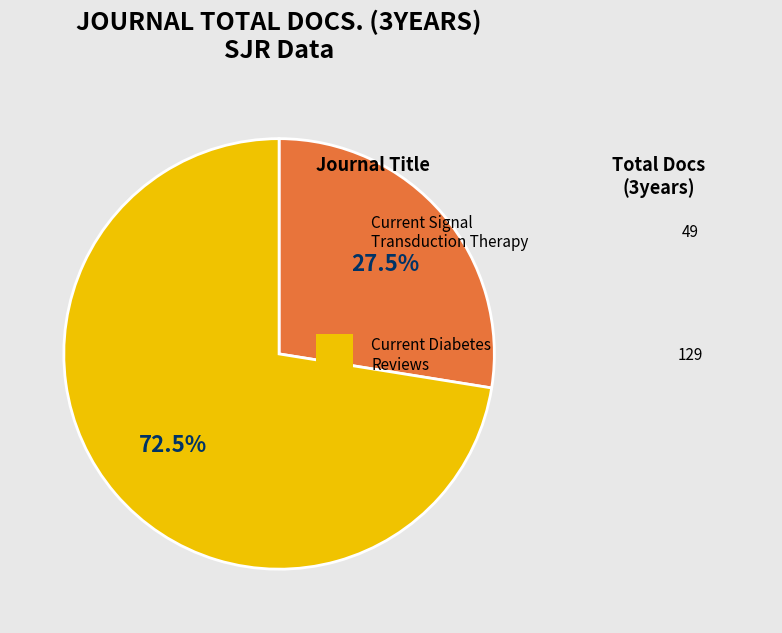

Is there a majority slice in this chart?

Yes